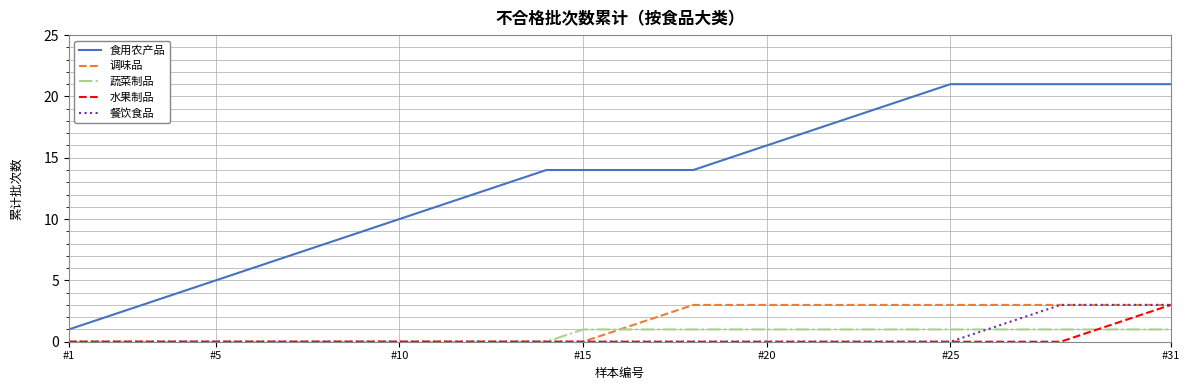

True or false: 食用农产品 and 蔬菜制品 intersect in this chart.

False